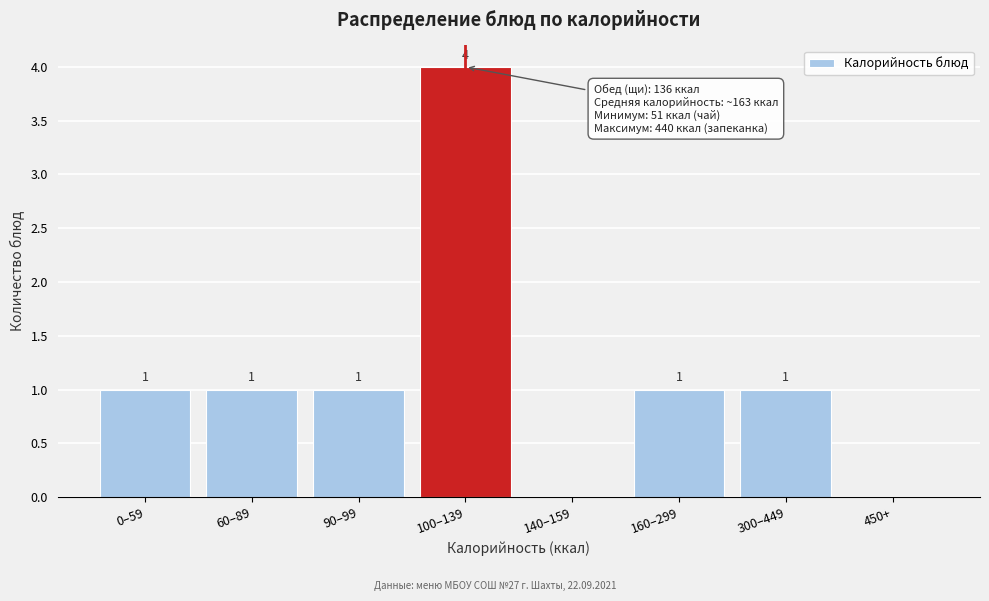

Reading left to right, list all the values displayed in this chart.

0–59=1	60–89=1	90–99=1	100–139=4	140–159=0	160–299=1	300–449=1	450+=0